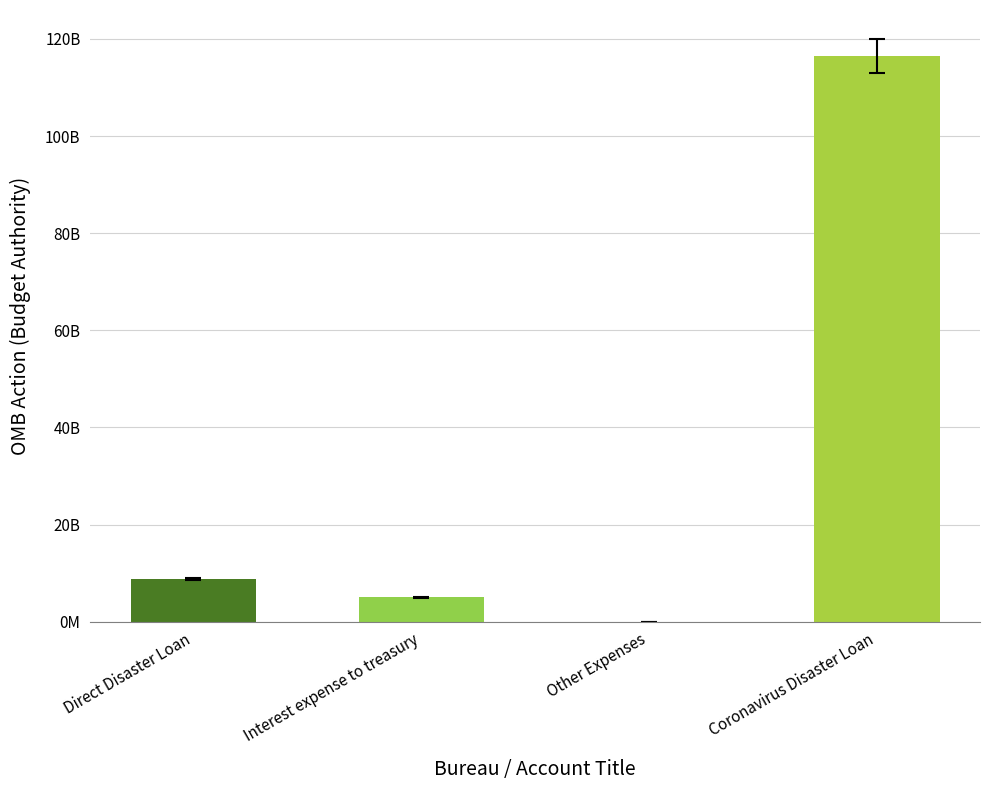

What is the difference between the second highest and minimum values?

8754283951